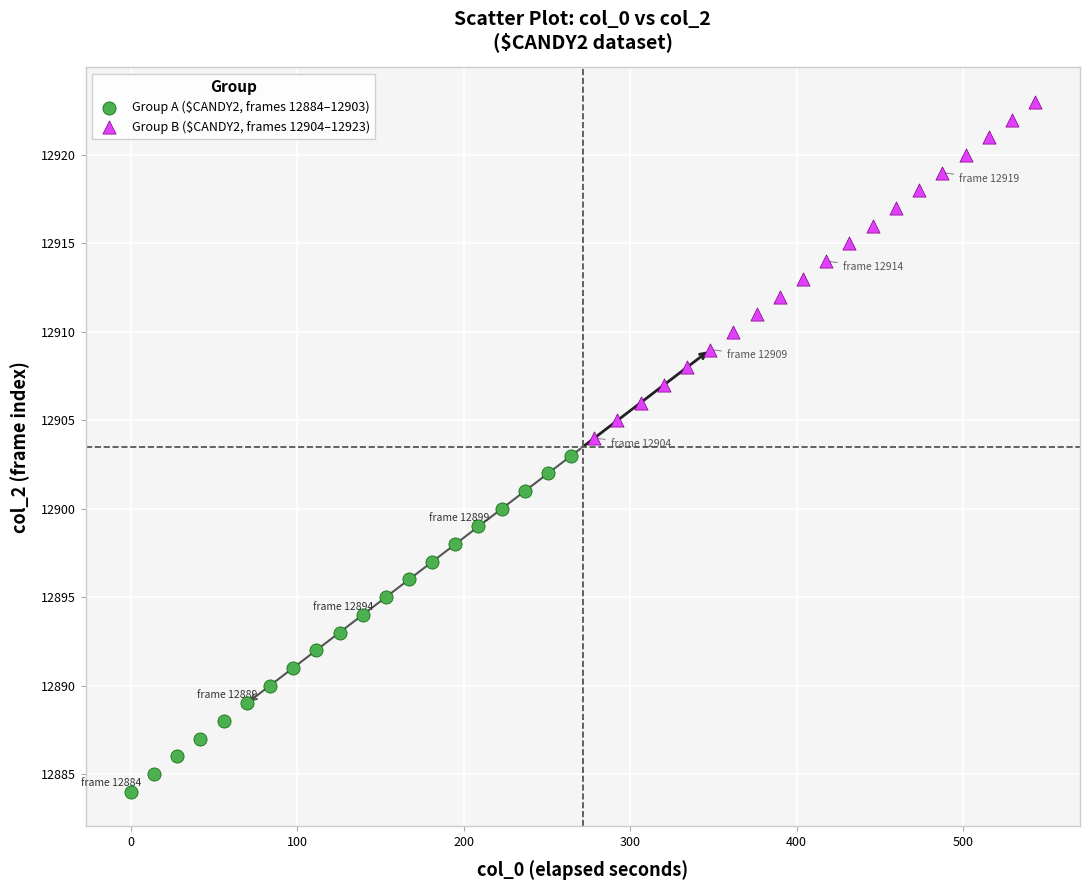

Which series contains the lowest Y value?

Group A ($CANDY2, frames 12884–12903)